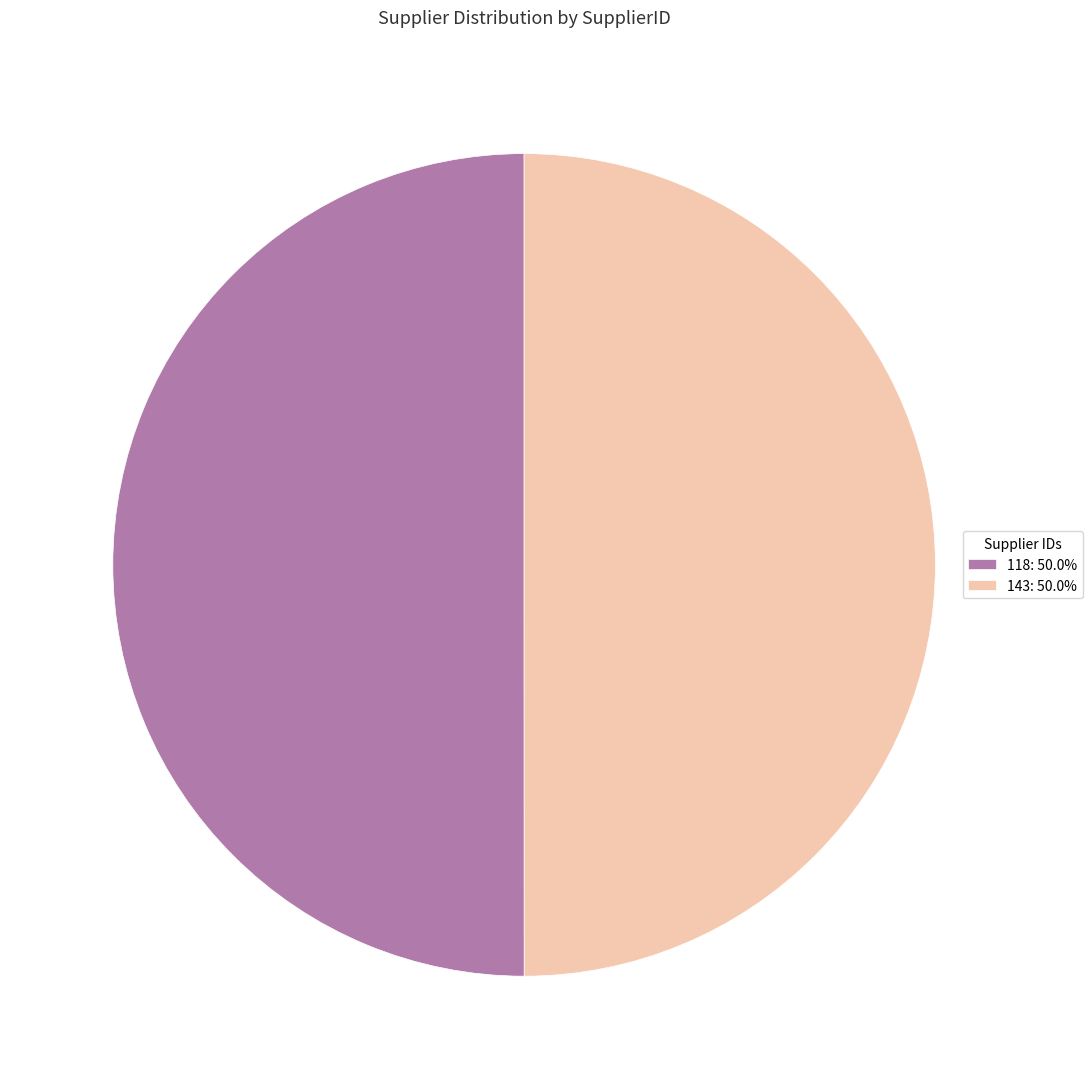

Approximately how many times larger is the value at 118: 50.0% compared to 143: 50.0%?

1.0